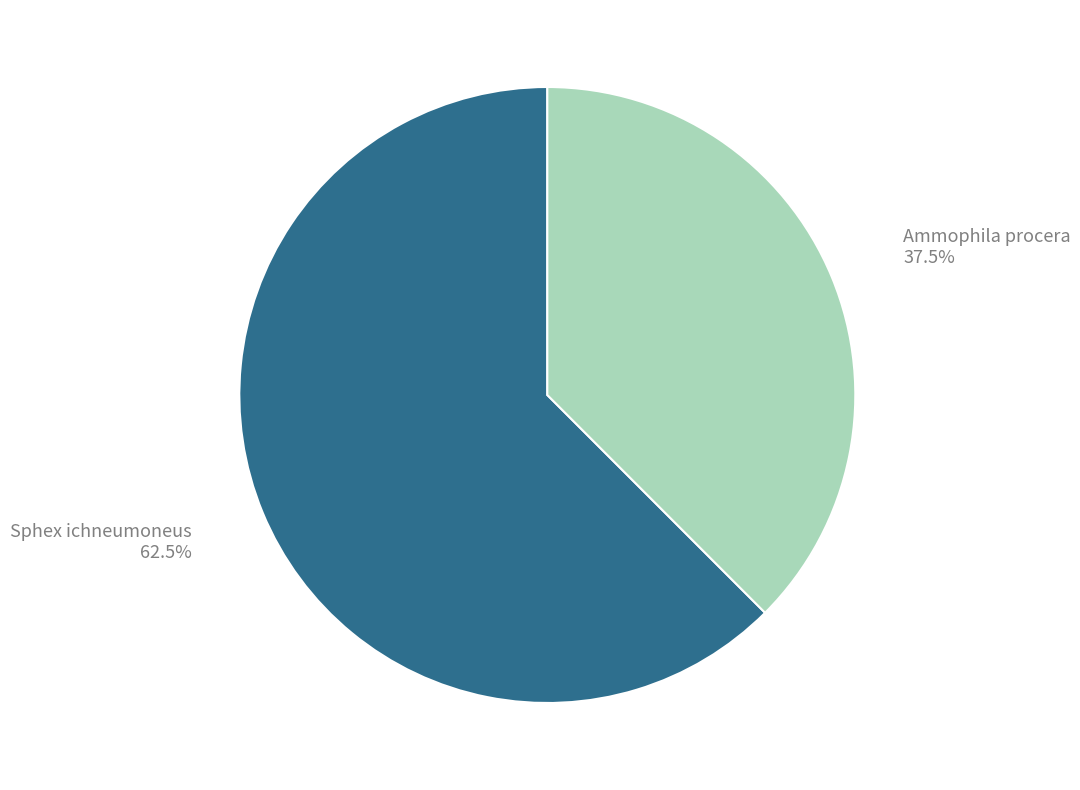

What is the total percentage of Ammophila procera and Sphex ichneumoneus?

100.0%